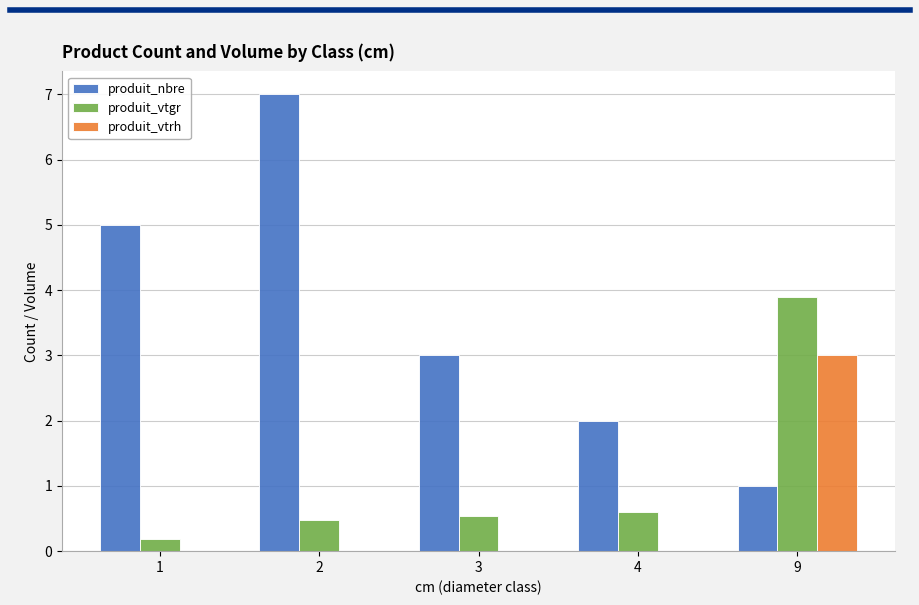

At which label does produit_nbre first exceed 3?

1